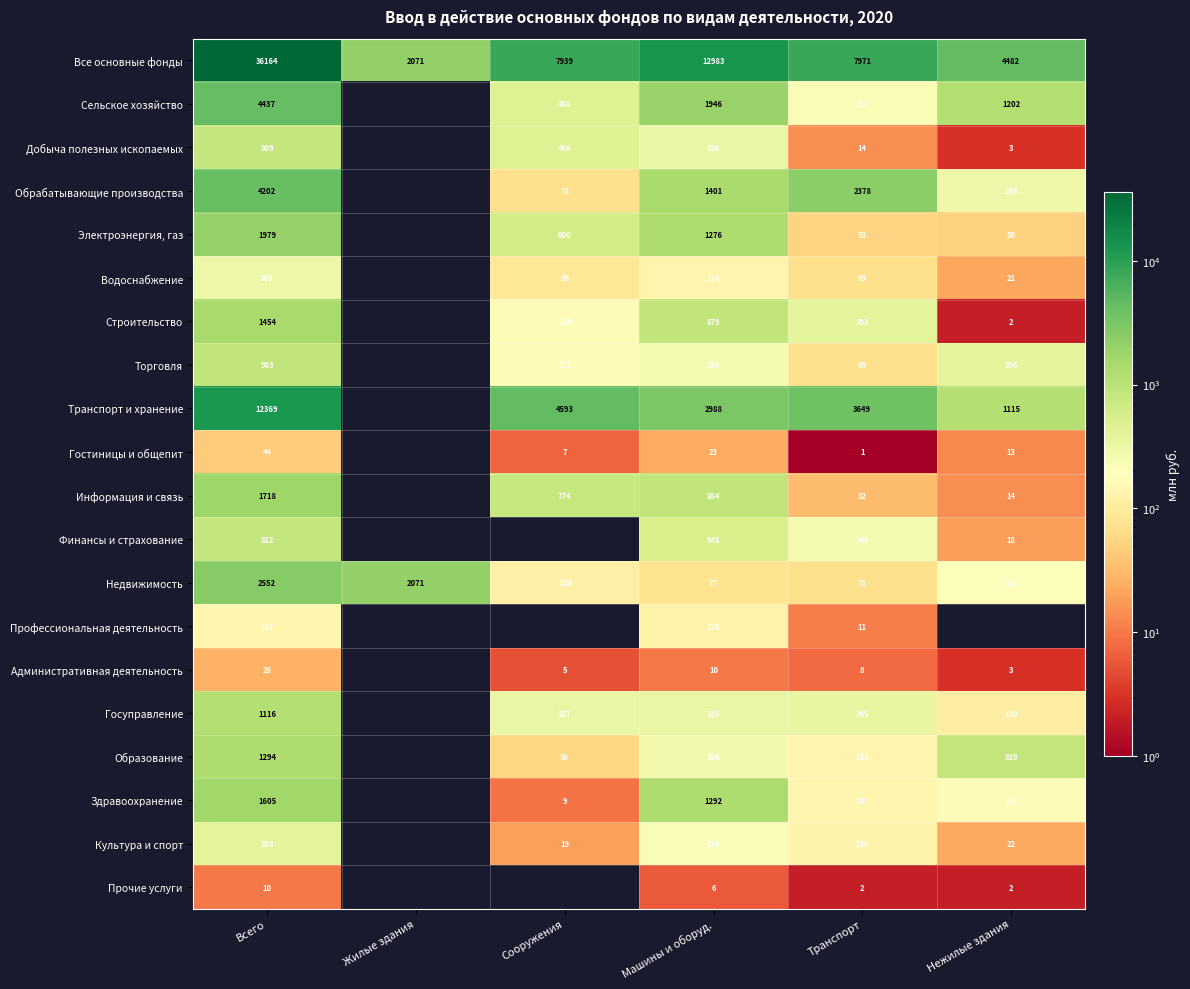

Which has a higher value, Транспорт or Жилые здания?

Транспорт